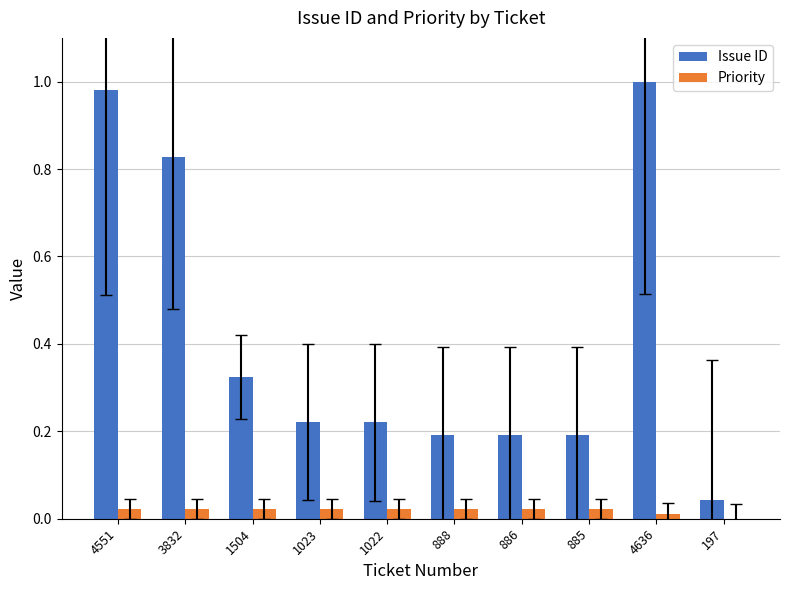

The Issue ID series shows 0.2 at 886. True or false?

True